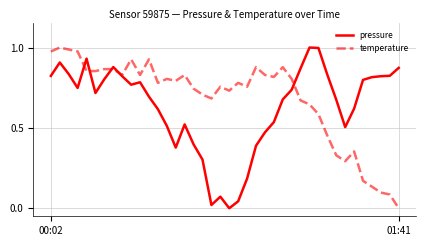

How many lines are shown in the chart?

2